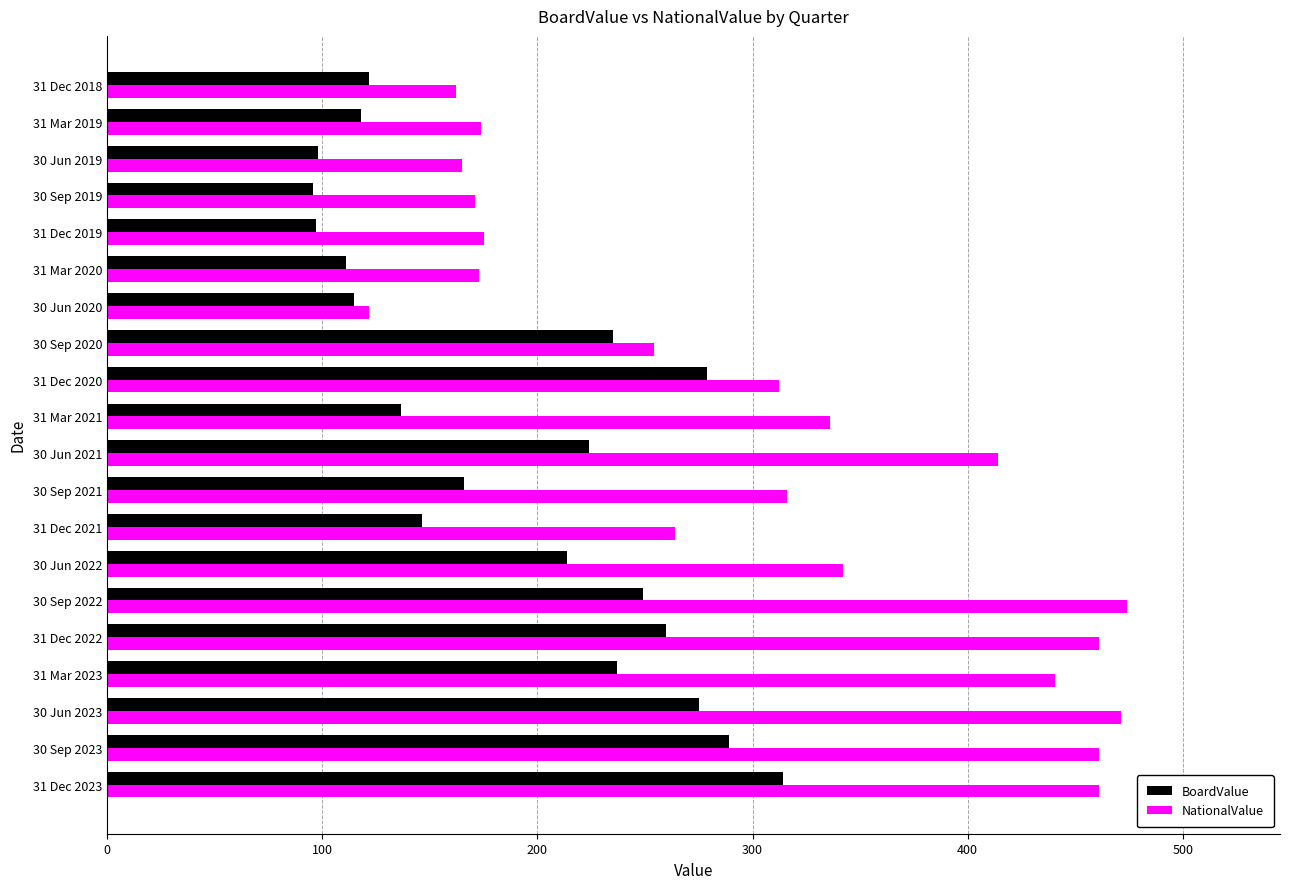

At which label is NationalValue closest to 297?

31 Dec 2020